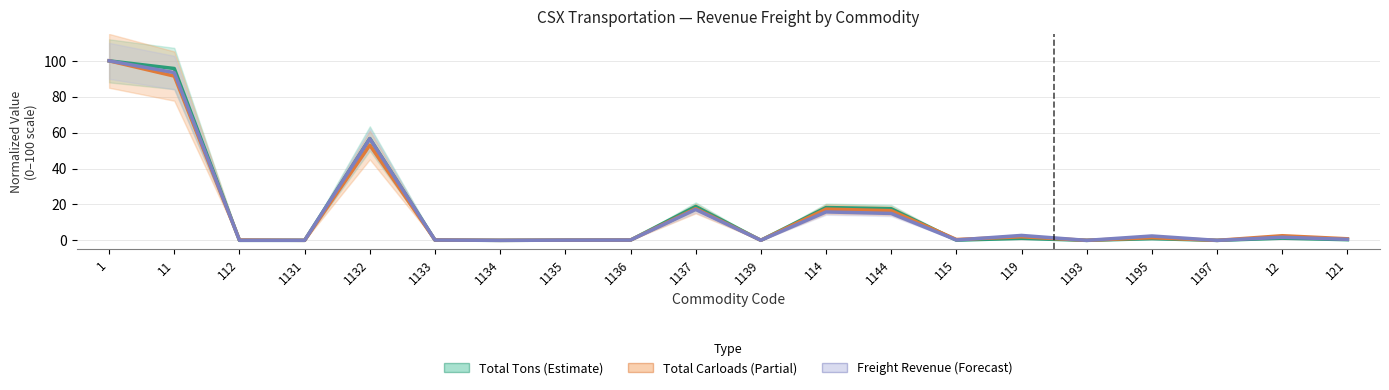

Reading left to right, extract all data points from this chart.

Total Tons (Estimate): 100.0	95.7	0.0	0.0	56.7	0.2	0.0	0.1	0.2	18.9	0.1	18.3	17.6	0.1	1.1	0.0	1.0	0.0	1.2	0.4
Total Carloads (Partial): 100.0	91.5	0.2	0.0	53.1	0.2	0.0	0.1	0.2	17.7	0.1	17.4	16.6	0.5	2.0	0.0	1.5	0.0	2.6	0.9
Freight Revenue (Forecast): 100.0	93.4	0.0	0.0	56.7	0.2	0.0	0.1	0.2	17.2	0.1	15.8	15.0	0.2	2.8	0.0	2.5	0.0	1.7	0.6